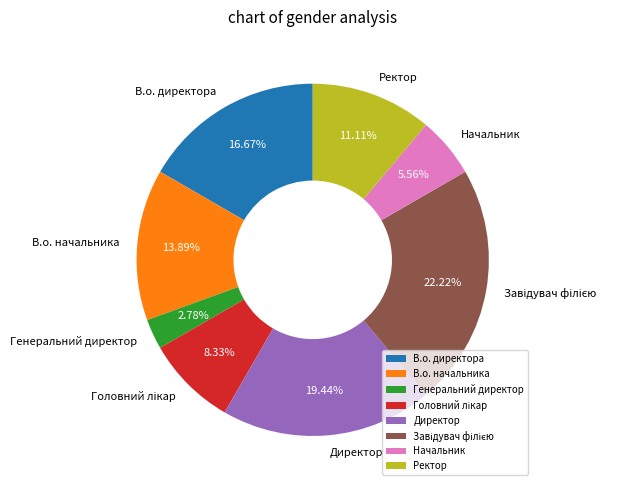

Between Директор and В.о. начальника, which is larger?

Директор